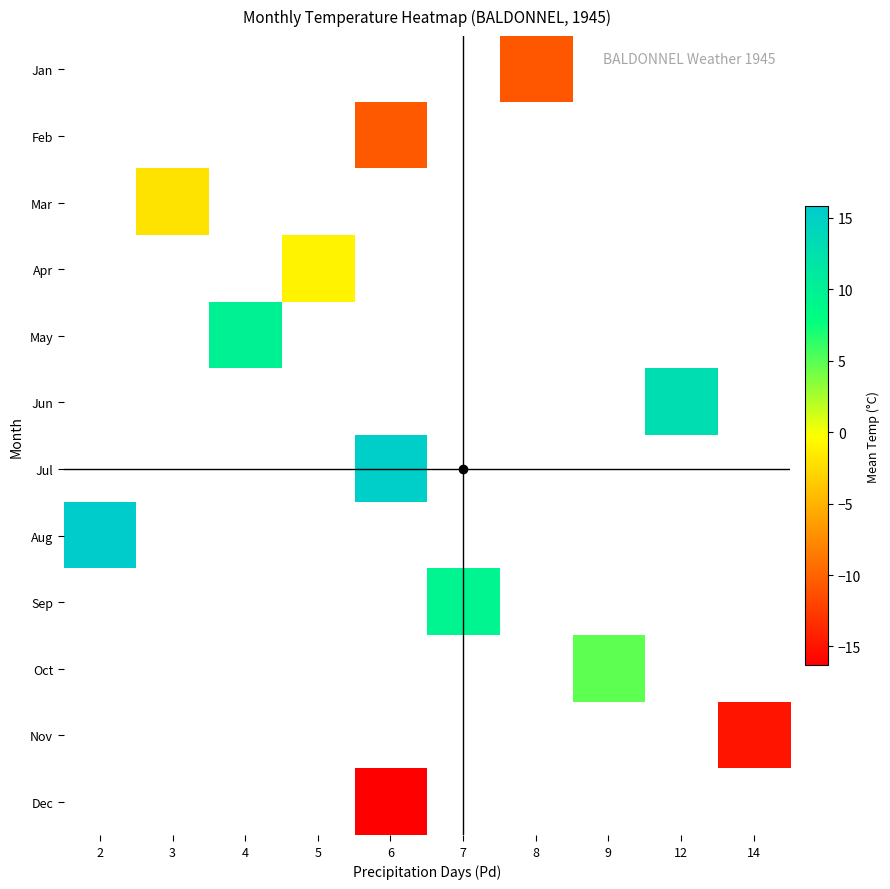

Count the number of categories in the chart.

10